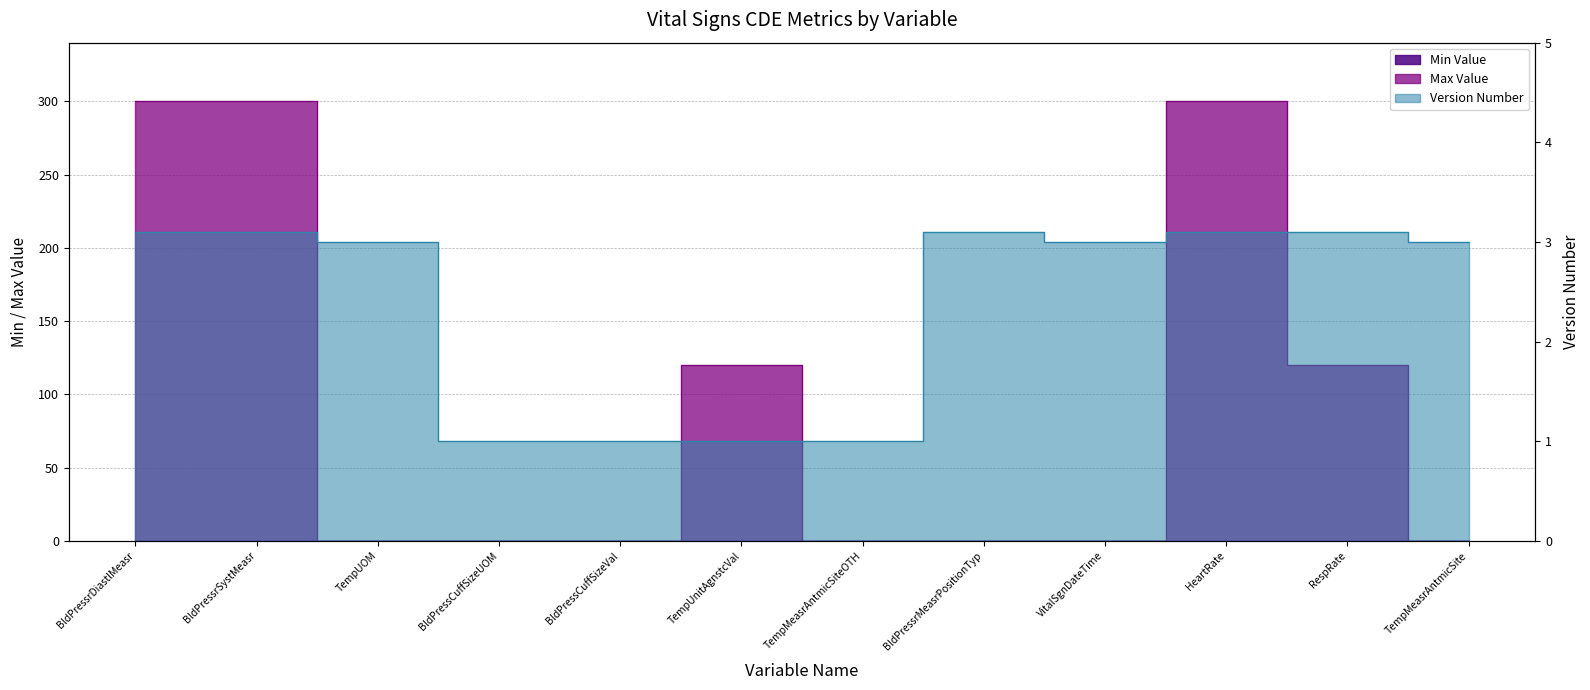

At which category does Version Number reach its first local valley?

VitalSgnDateTime